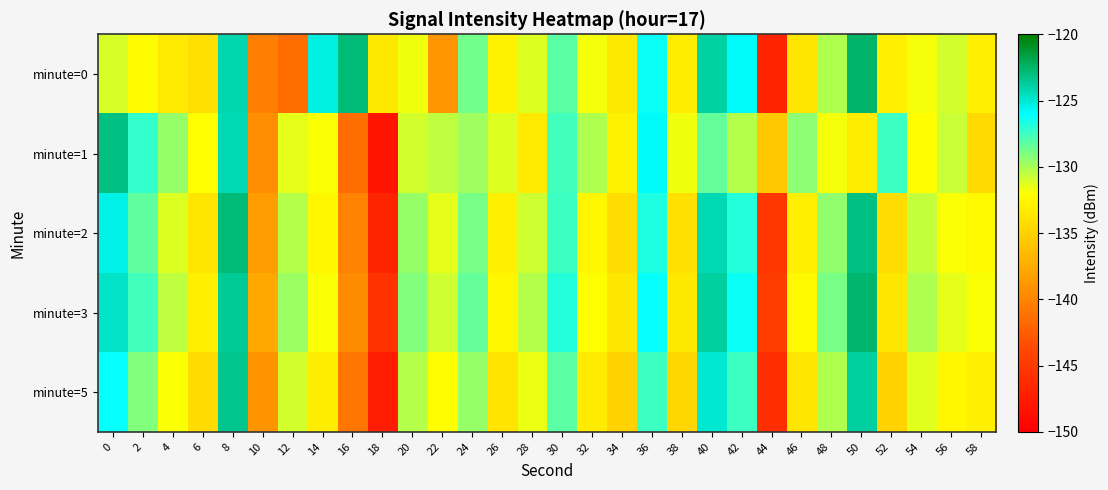

Which has a higher value, 2 or 10?

2